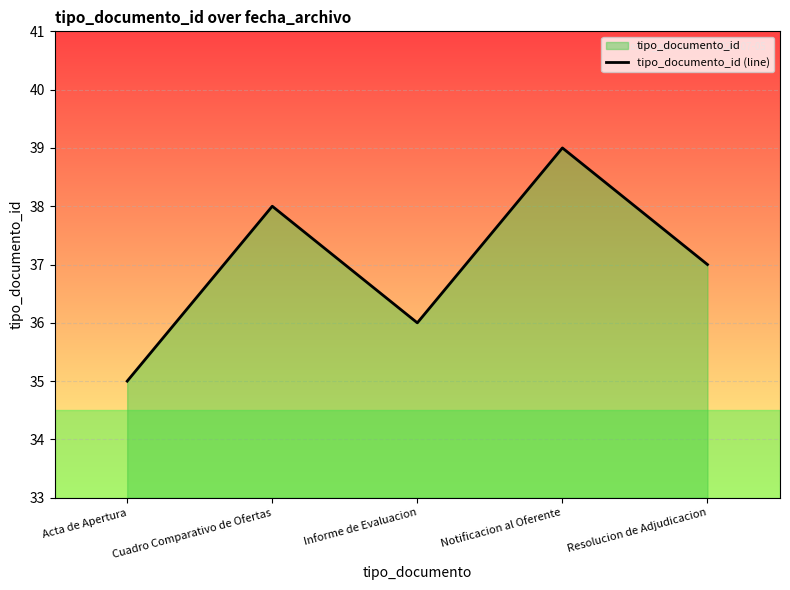

What is the average value?

37